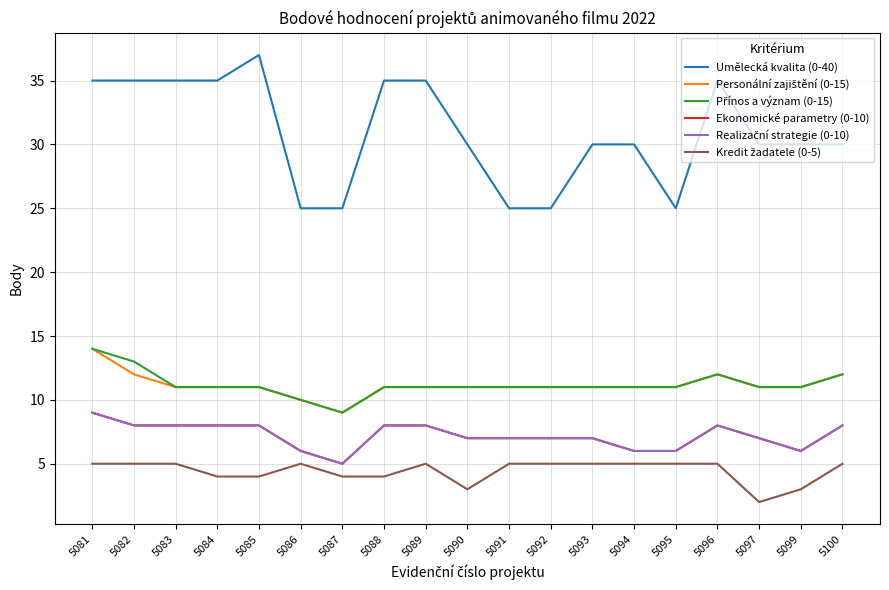

Does the chart display data point markers on the line(s)?

No